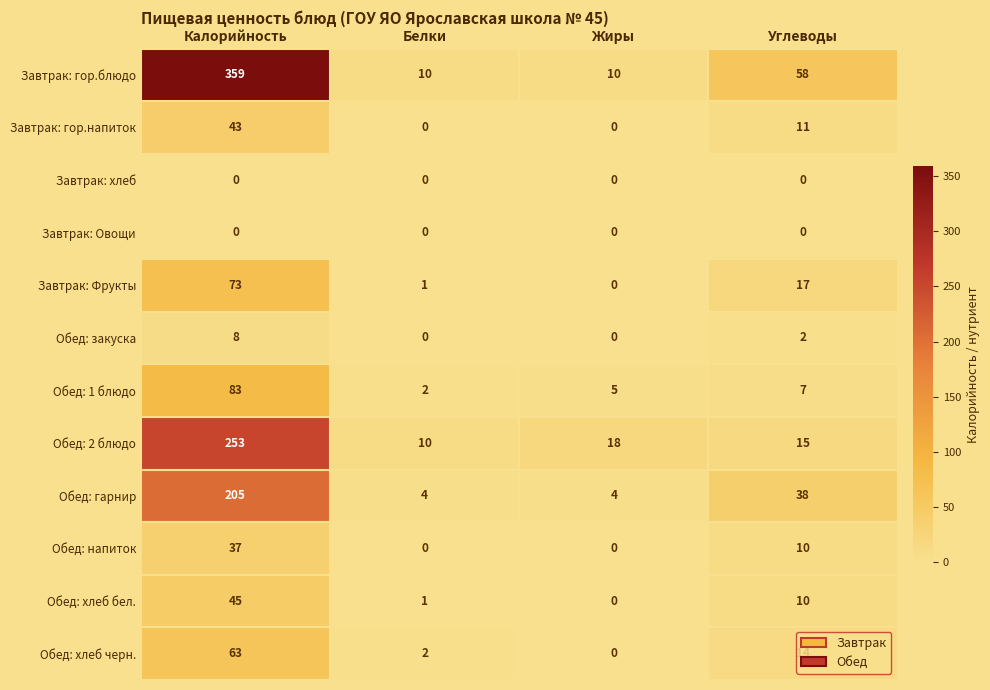

Between Белки and Углеводы, which series saw the biggest shift?

Завтрак: гор.блюдо